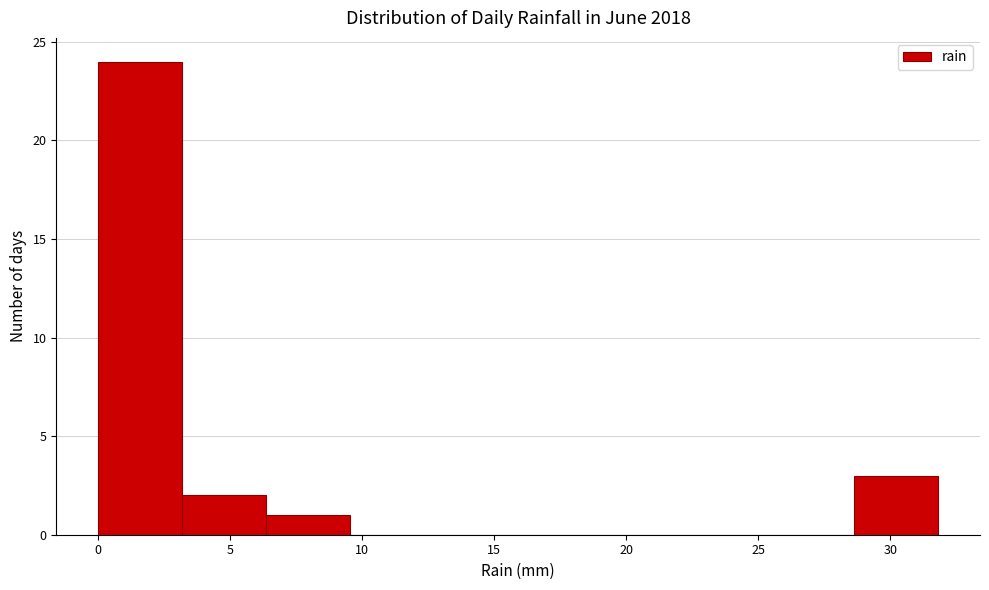

Over which range of the x-axis is the bar tallest?

0.0 to 3.0